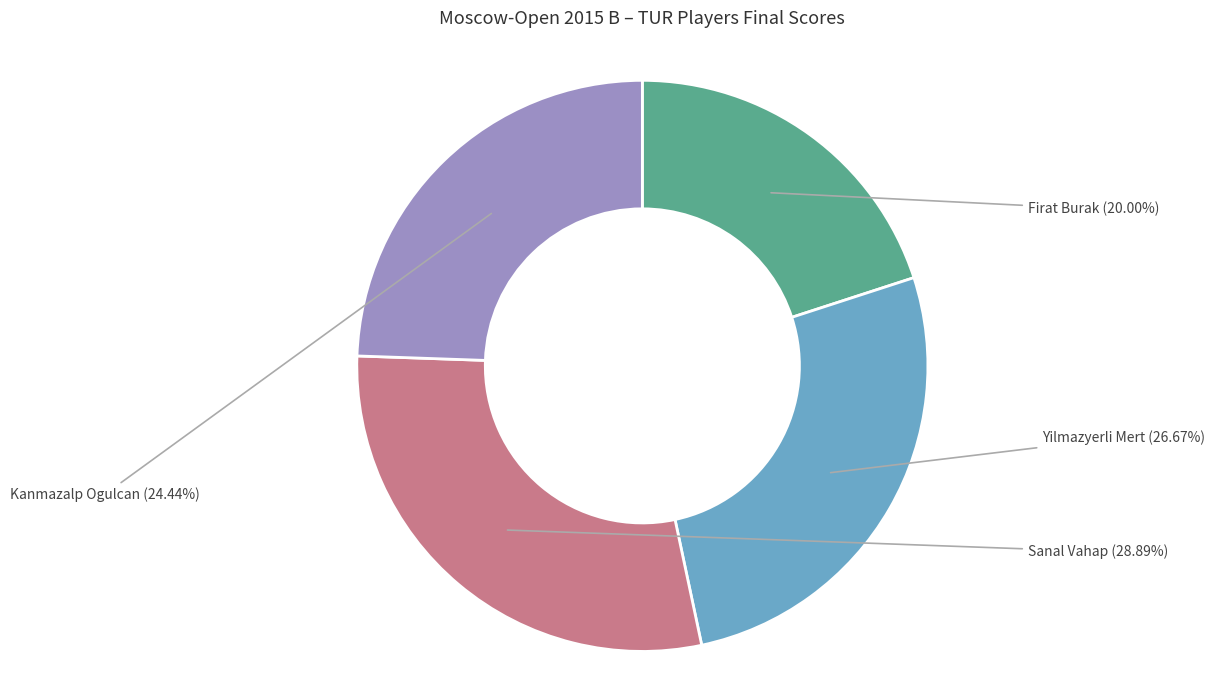

Does any single category account for the majority?

No